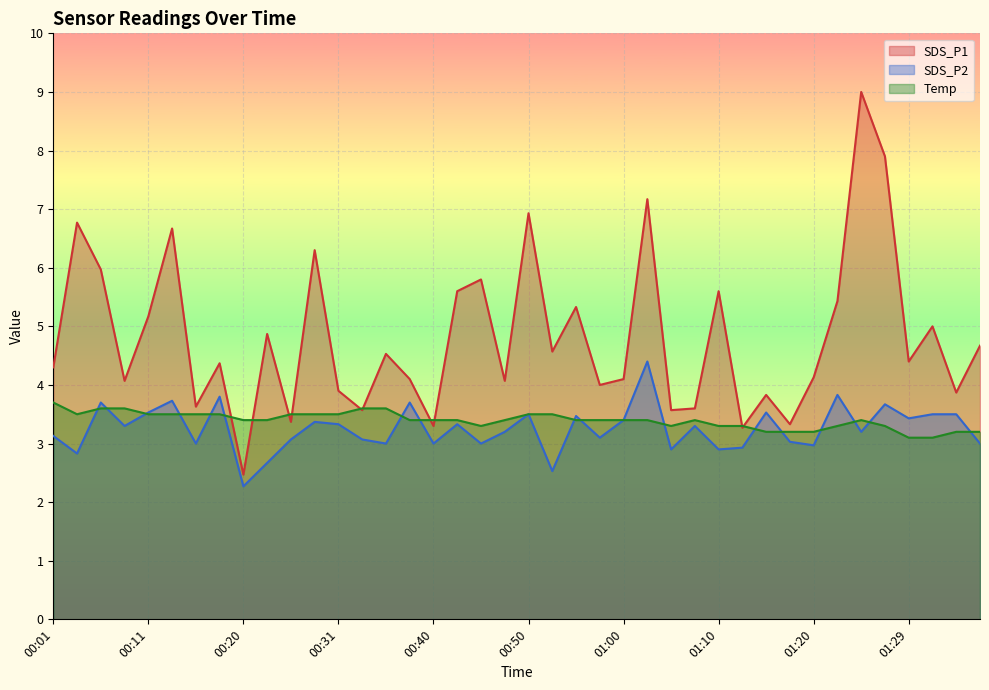

What is the label of the 37th point from the right?

00:08